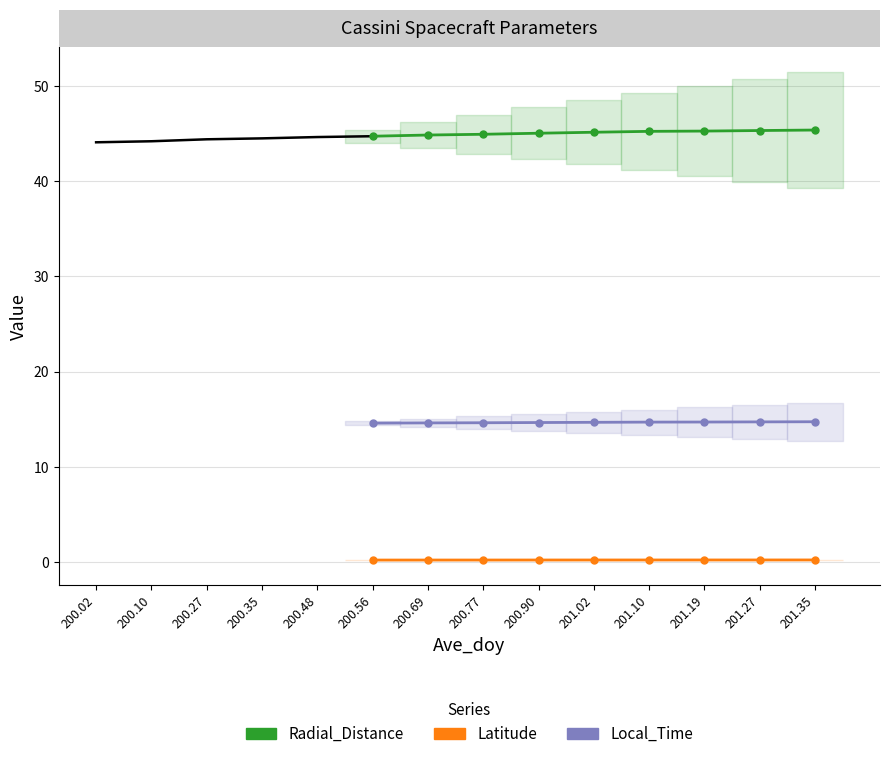

What is the value of the Latitude point at the 6th from the left?

0.2